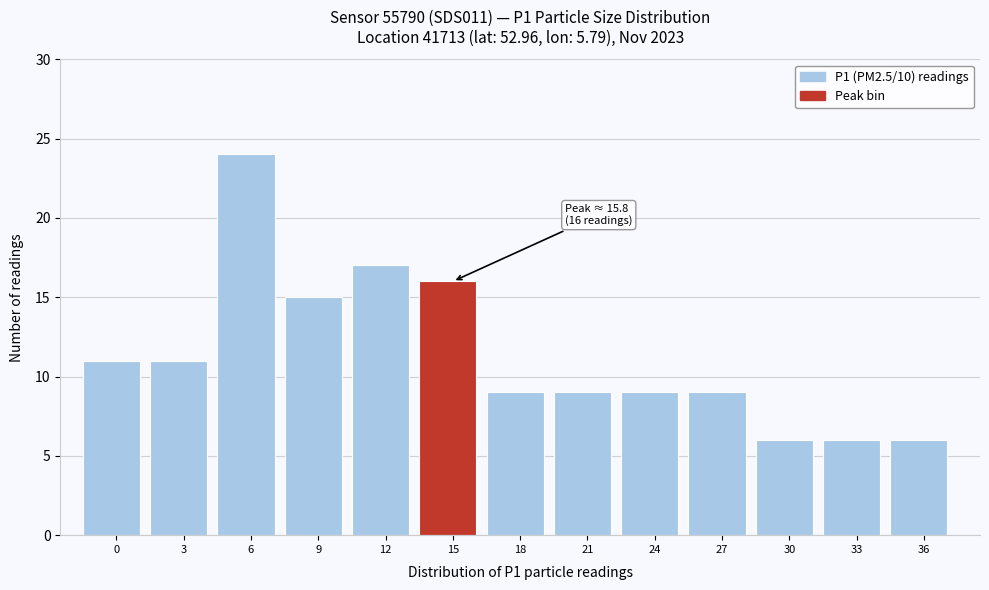

Reading left to right, extract all data points from this chart.

11	11	24	15	17	16	9	9	9	9	6	6	6